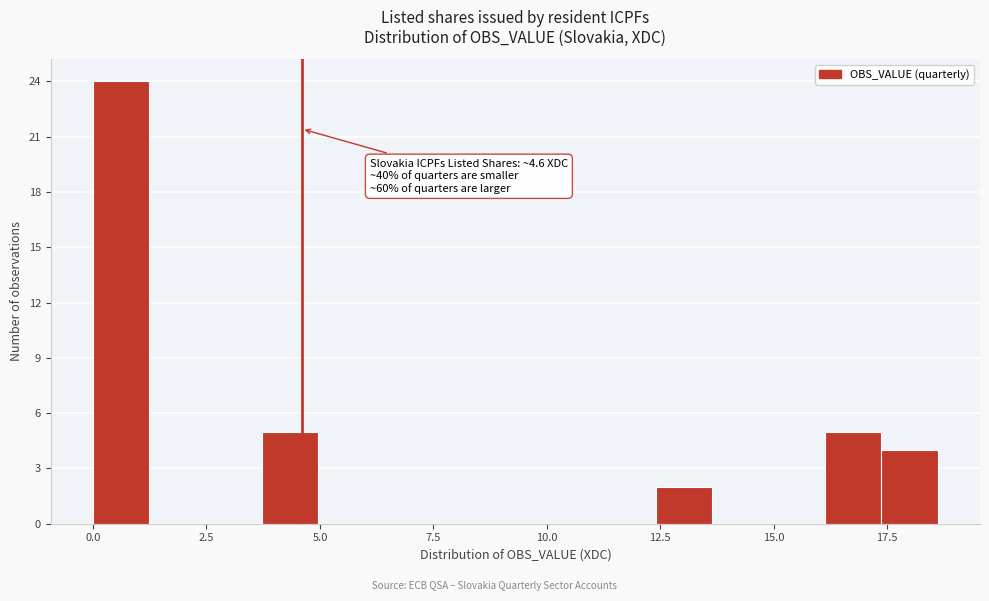

Around what value on the x-axis is the tallest bar? Give the approximate position of its centre, as read against the axis.

0.5